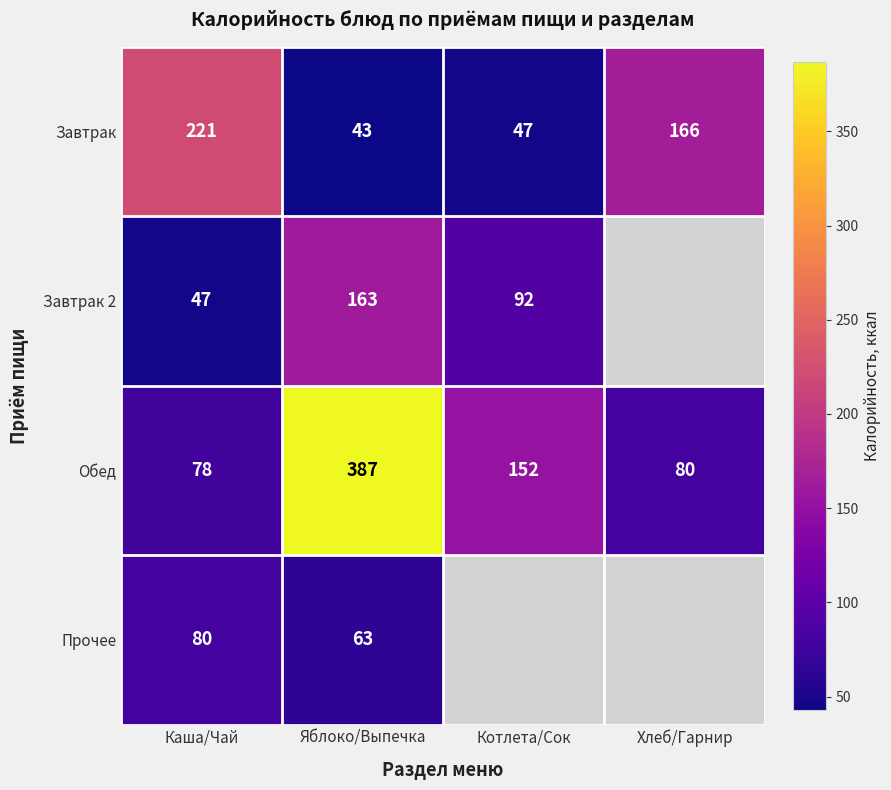

What is the total value across all series at Каша/Чай?

426.0